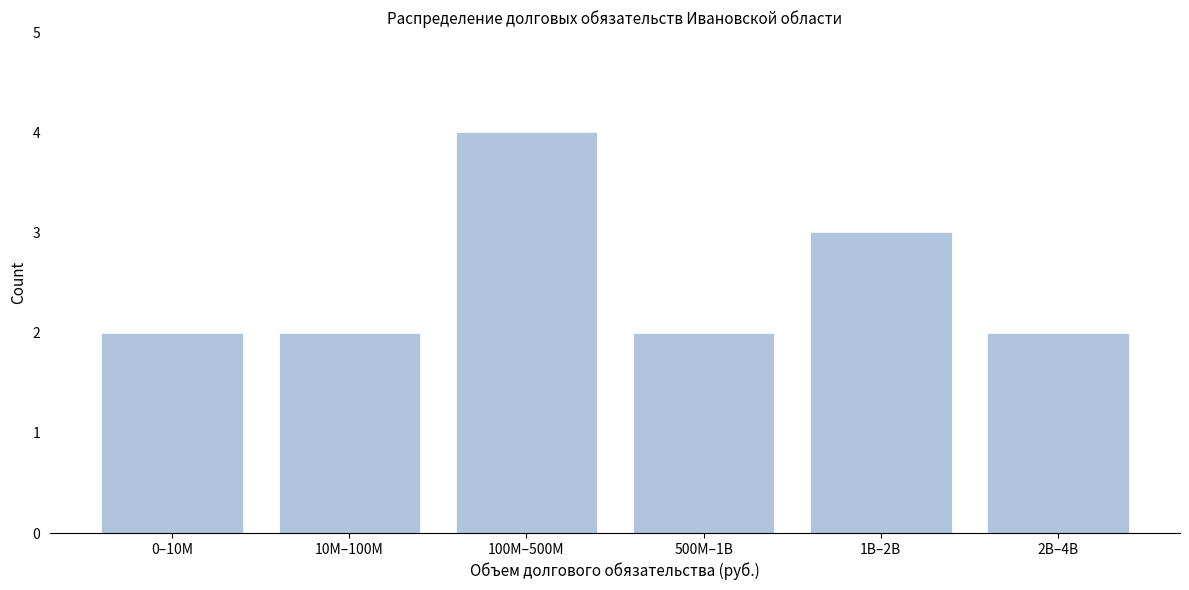

Reading right to left, transcribe all the data shown in this chart.

2	3	2	4	2	2